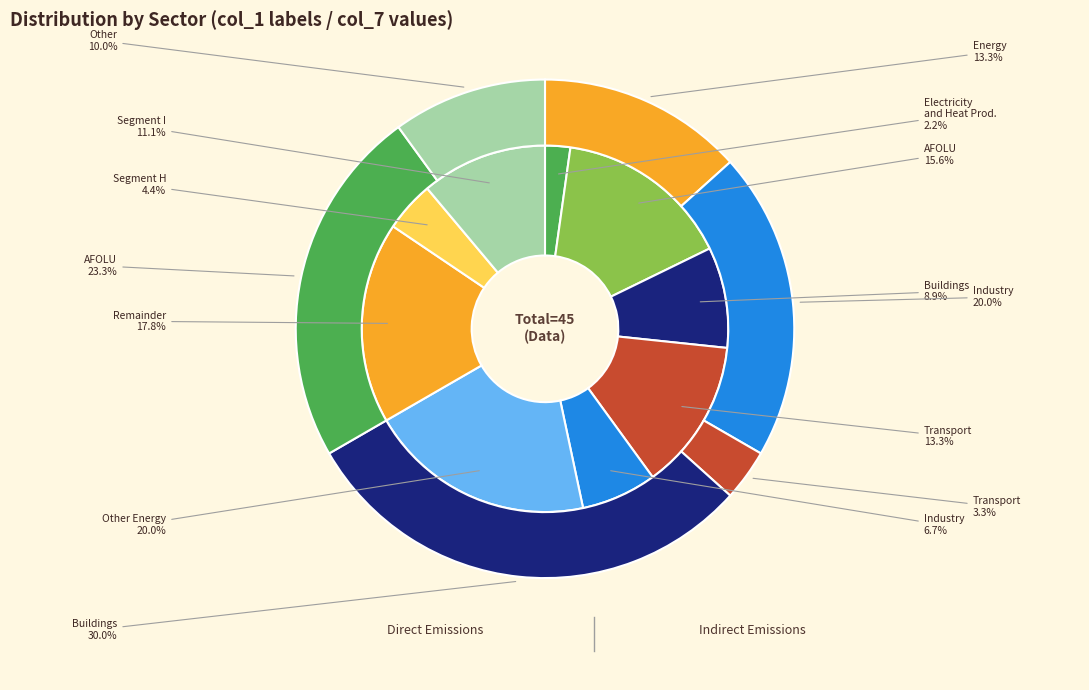

To the nearest percent, what is the combined percentage of 6 and 4?

12%